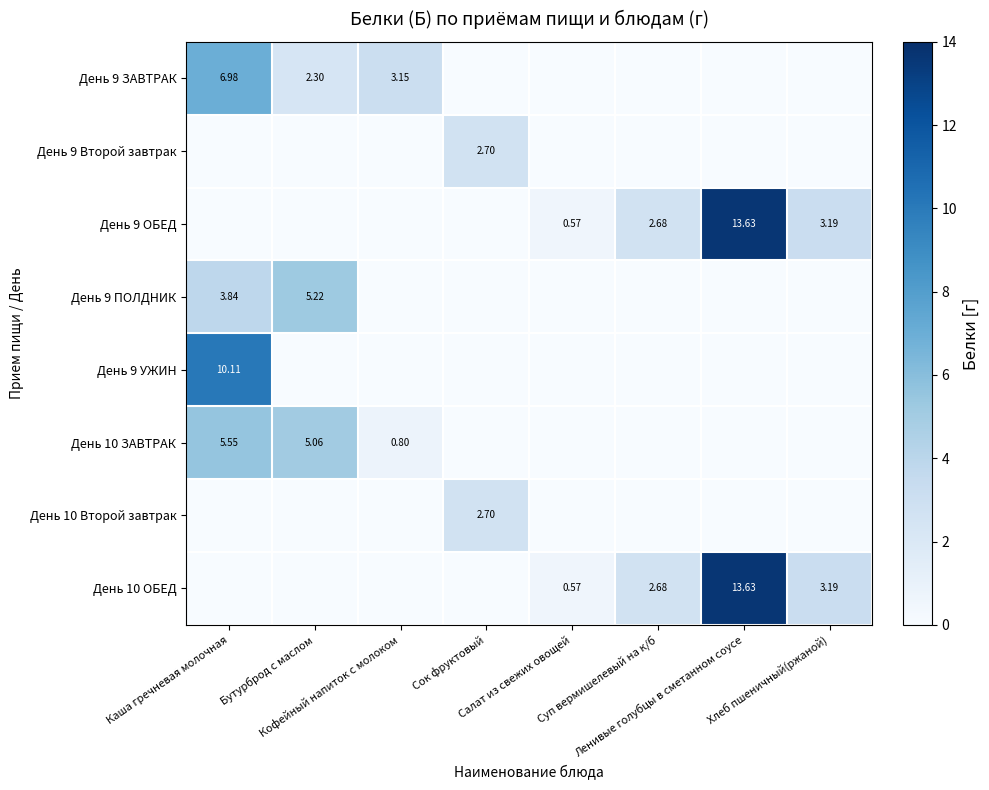

How many values in День 9 ЗАВТРАК are above zero?

3